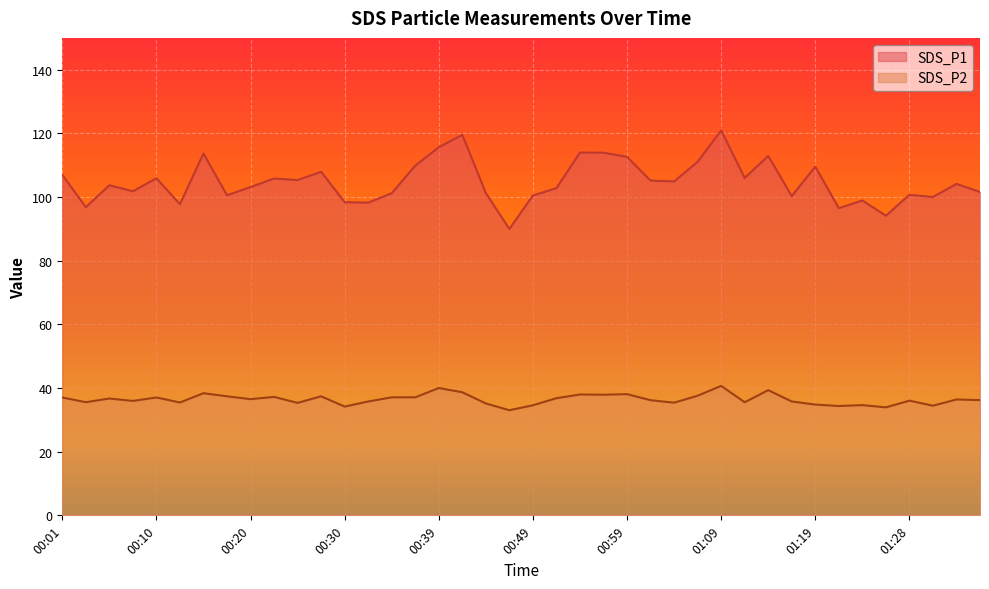

At which category does SDS_P1 reach its first local peak?

00:05